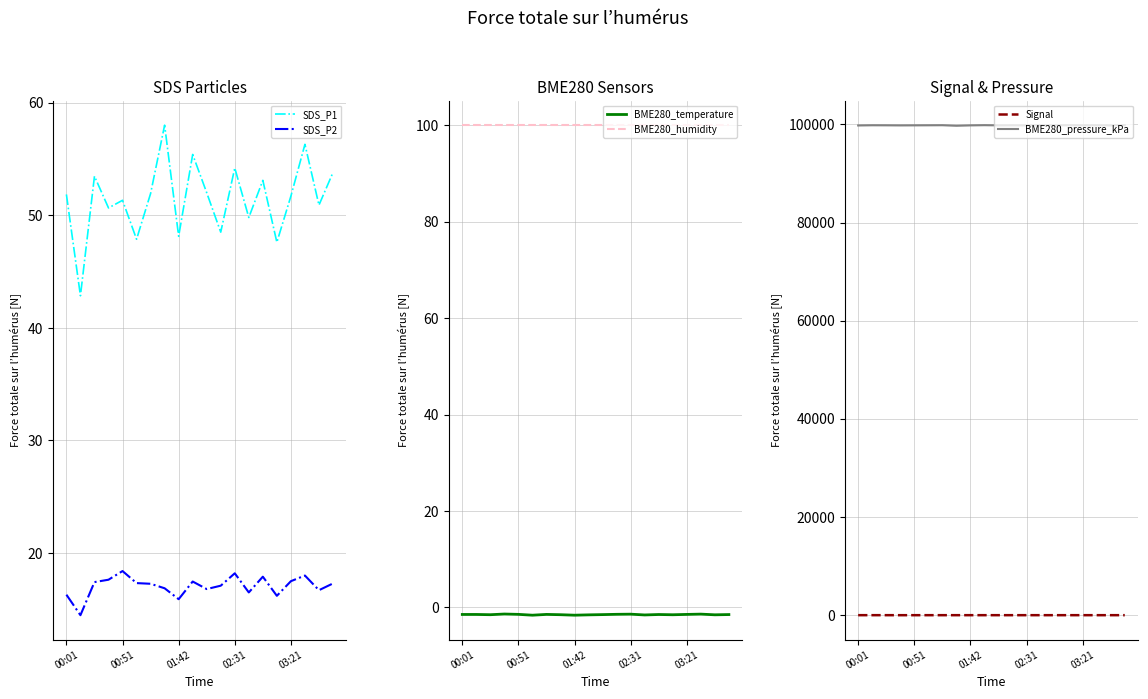

What is the difference between the highest and lowest values at 14?

99908.0